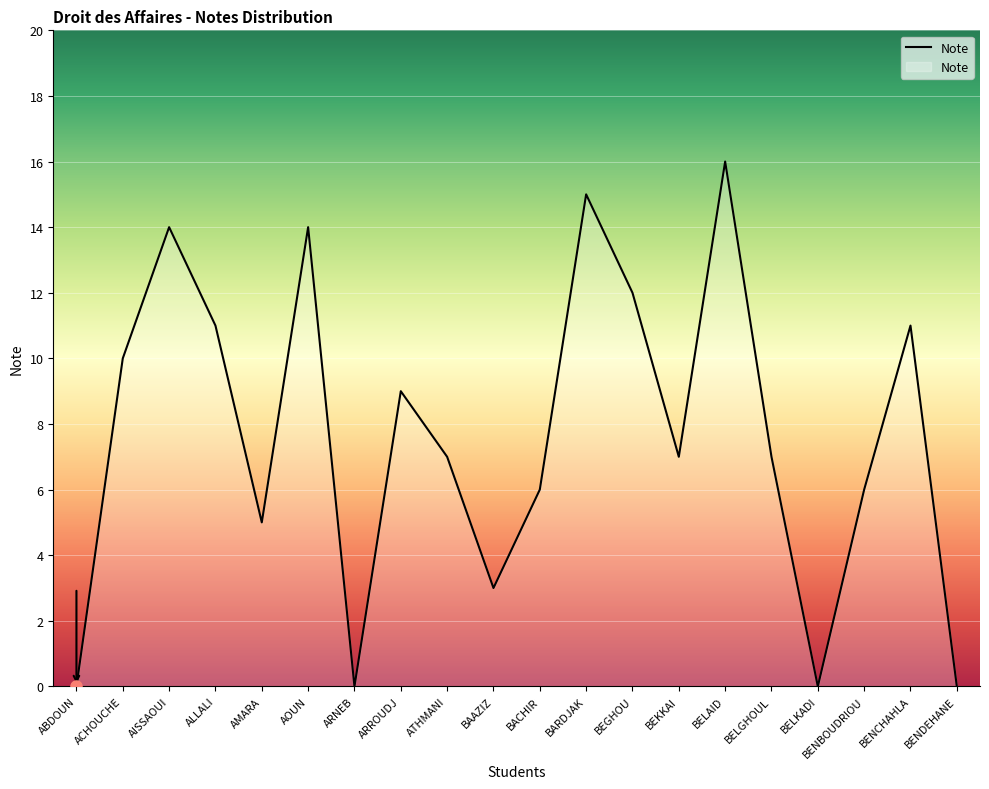

The value at AISSAOUI is 20. True or false?

False